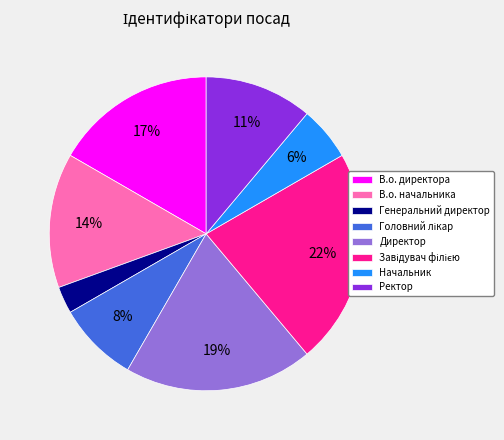

Is there a majority slice in this chart?

No